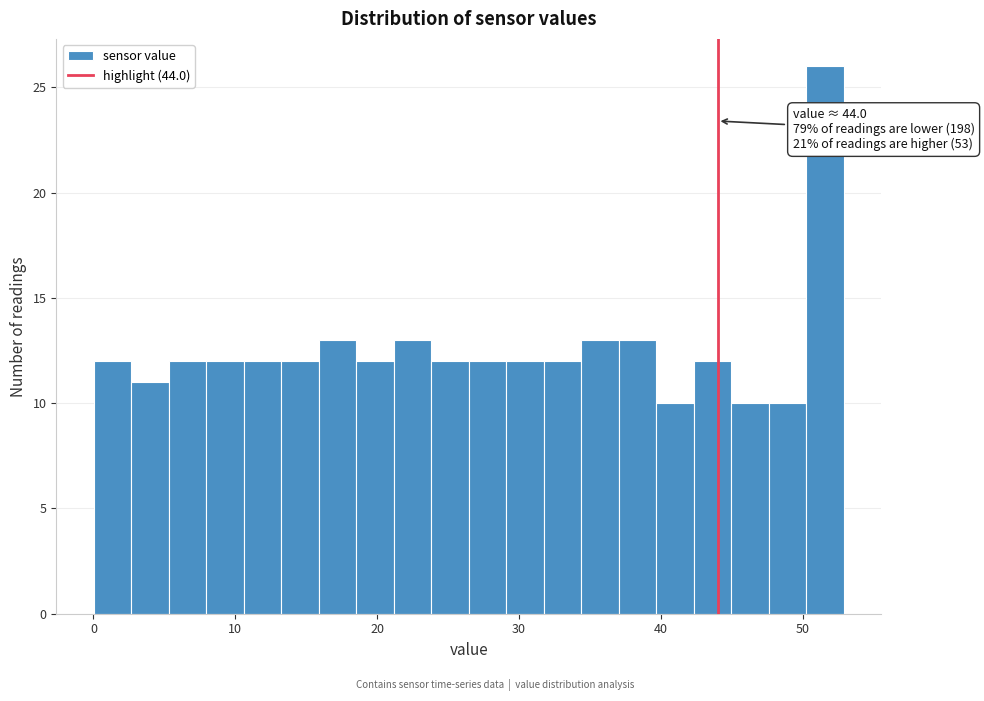

Around what value on the x-axis is the tallest bar? Give the approximate position of its centre, as read against the axis.

52